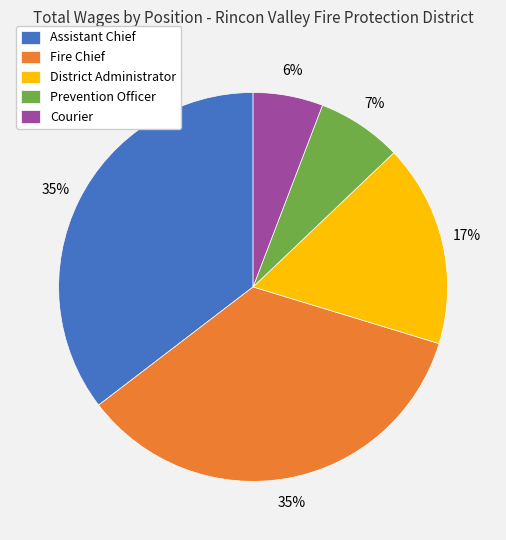

To the nearest percent, what is the difference between the Prevention Officer and Courier slice percentages?

1%